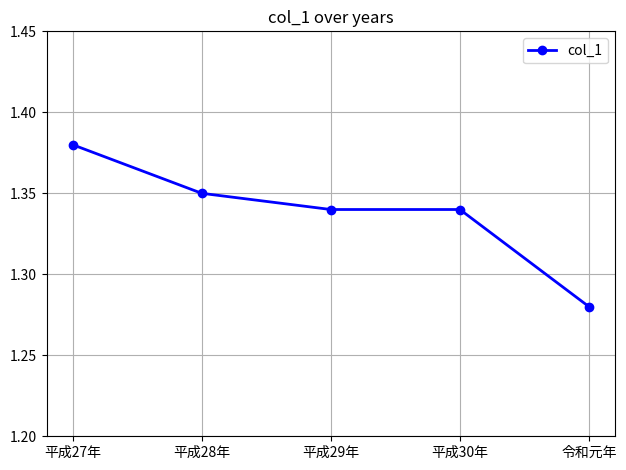

Which label corresponds to the smallest value in the chart?

令和元年